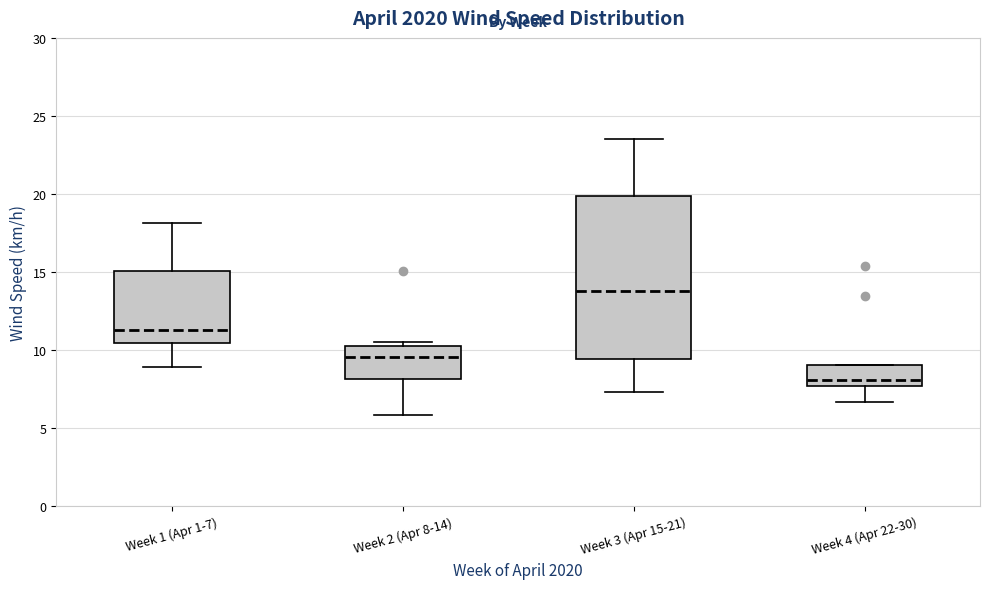

Reading left to right, transcribe this box plot: for each box, give where its median line is, the range the box spans, and where its two whiskers end, as read against the y-axis. The values are not printed on the chart, so give them approximately, as read against the axis.

Week 1 (Apr 1-7): median 11.5, box 10.5 to 15.0, whiskers 9.0 to 18.0
Week 2 (Apr 8-14): median 9.5, box 8.0 to 10.0, whiskers 6.0 to 10.5
Week 3 (Apr 15-21): median 14.0, box 9.5 to 20.0, whiskers 7.5 to 23.5
Week 4 (Apr 22-30): median 8.0, box 7.5 to 9.0, whiskers 6.5 to 9.0